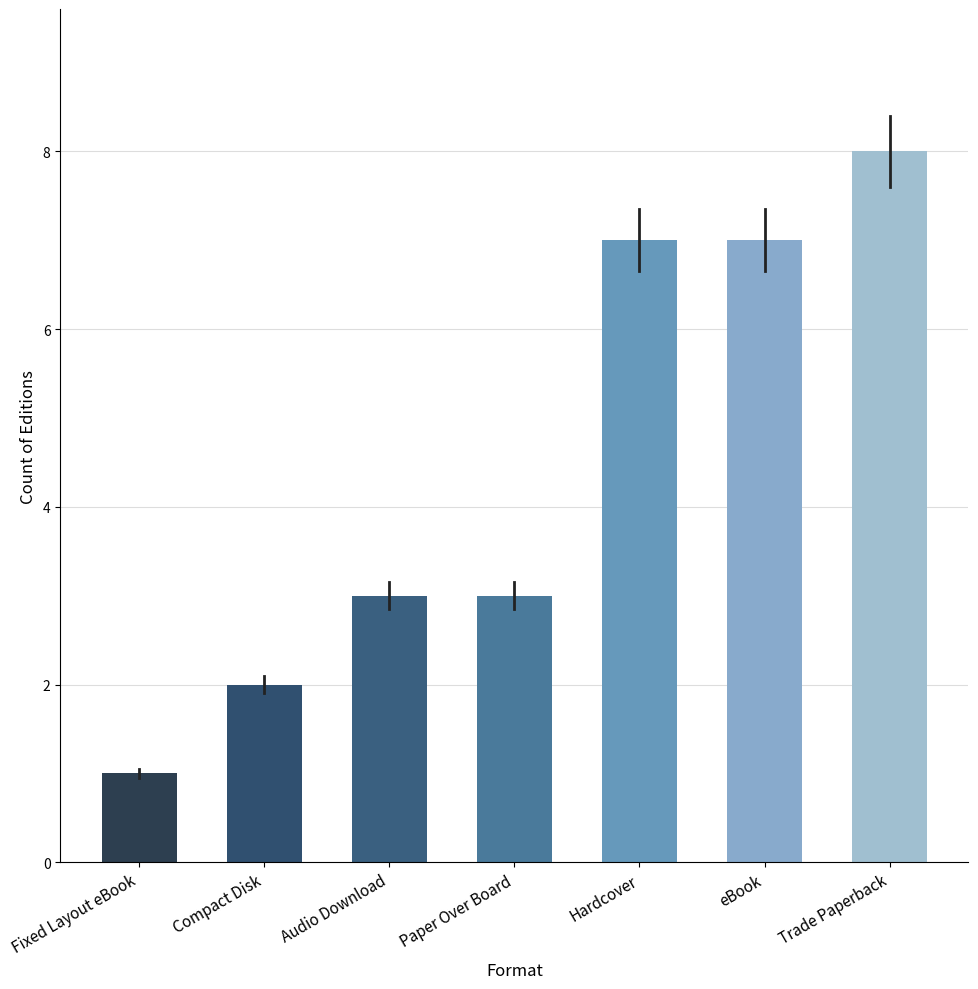

Between Paper Over Board and Compact Disk, which is larger?

Paper Over Board